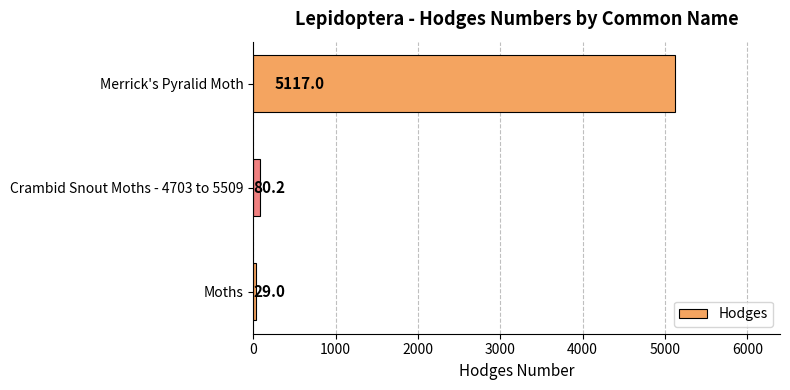

Count the number of data series in this chart.

1